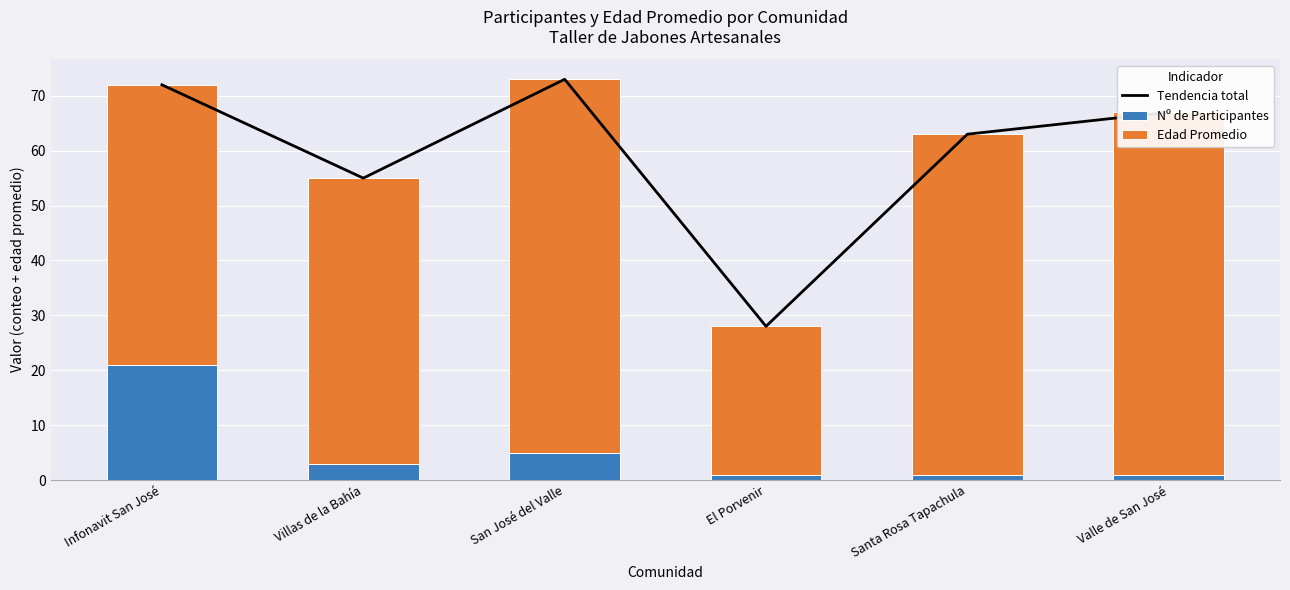

What are all the series names shown in the legend?

Tendencia total, Nº de Participantes, Edad Promedio